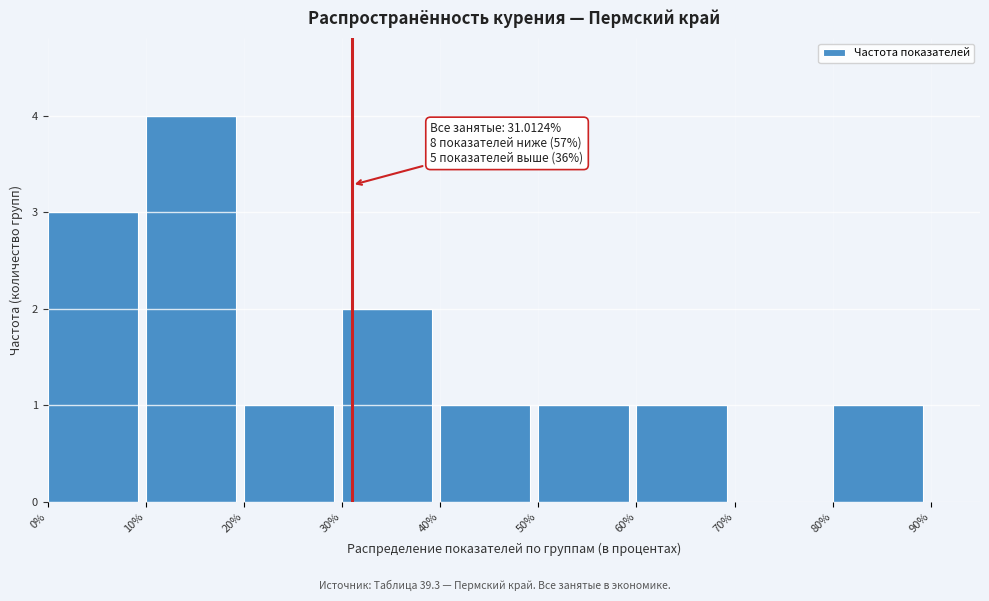

Over which range of the x-axis is the bar tallest?

10% to 20%